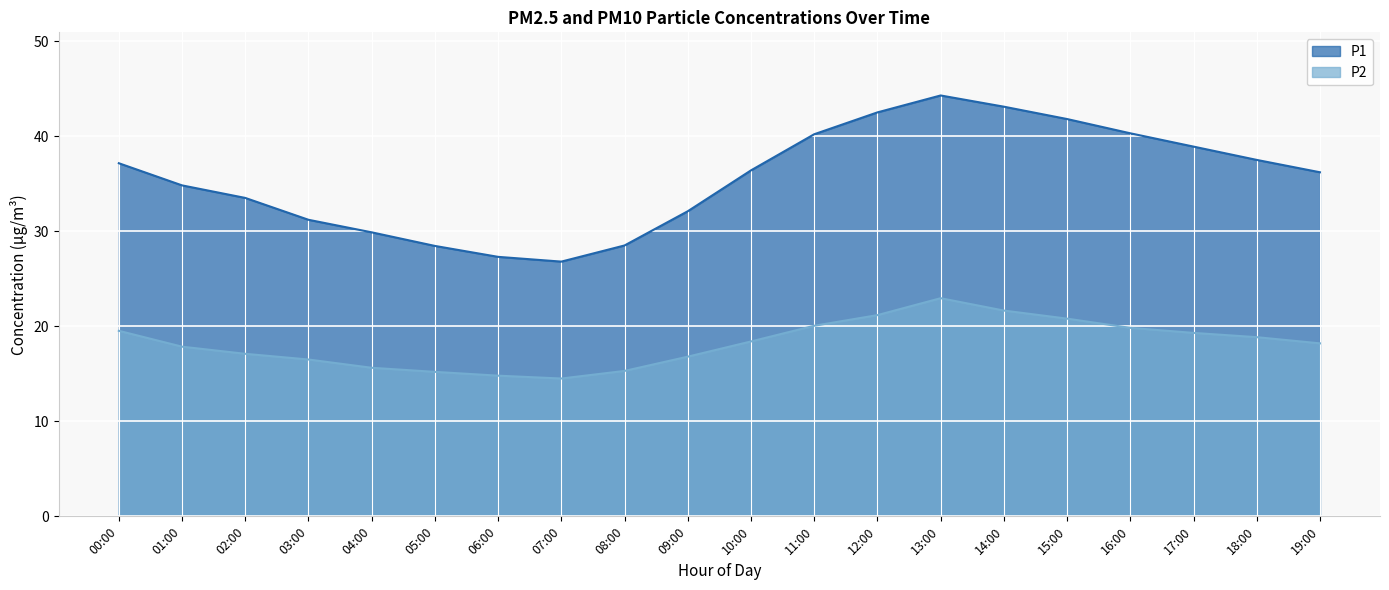

The value of P1 at 03:00 is 46.1. True or false?

False